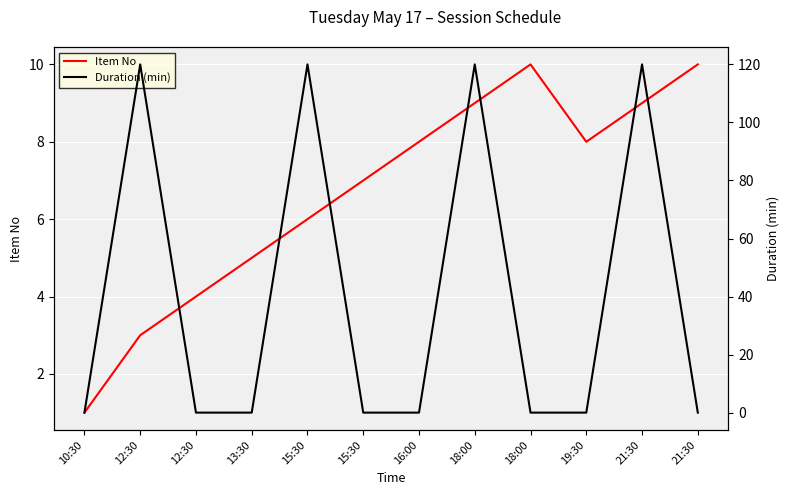

The value of Duration (min) at 16:00 is 0. True or false?

True